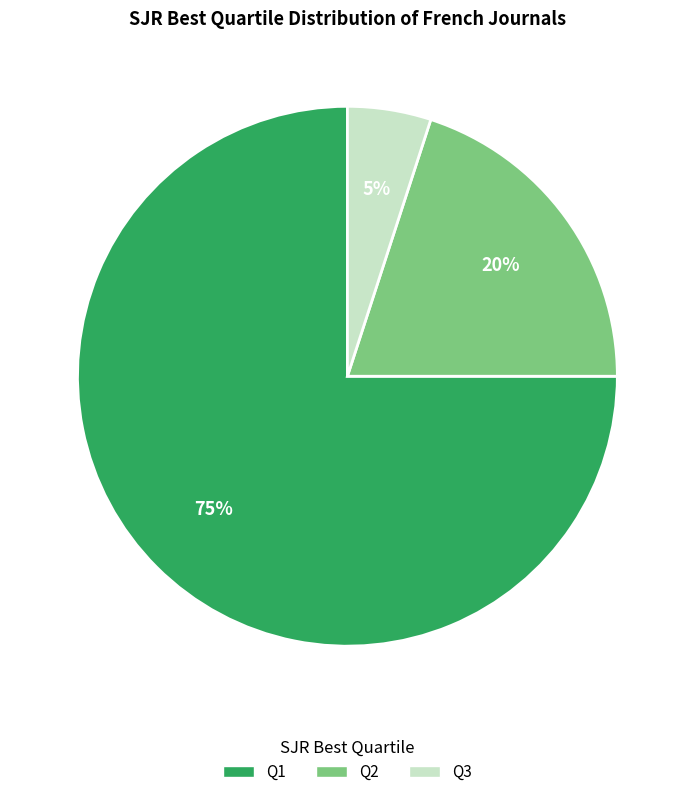

To the nearest percent, what is the average slice percentage?

33%